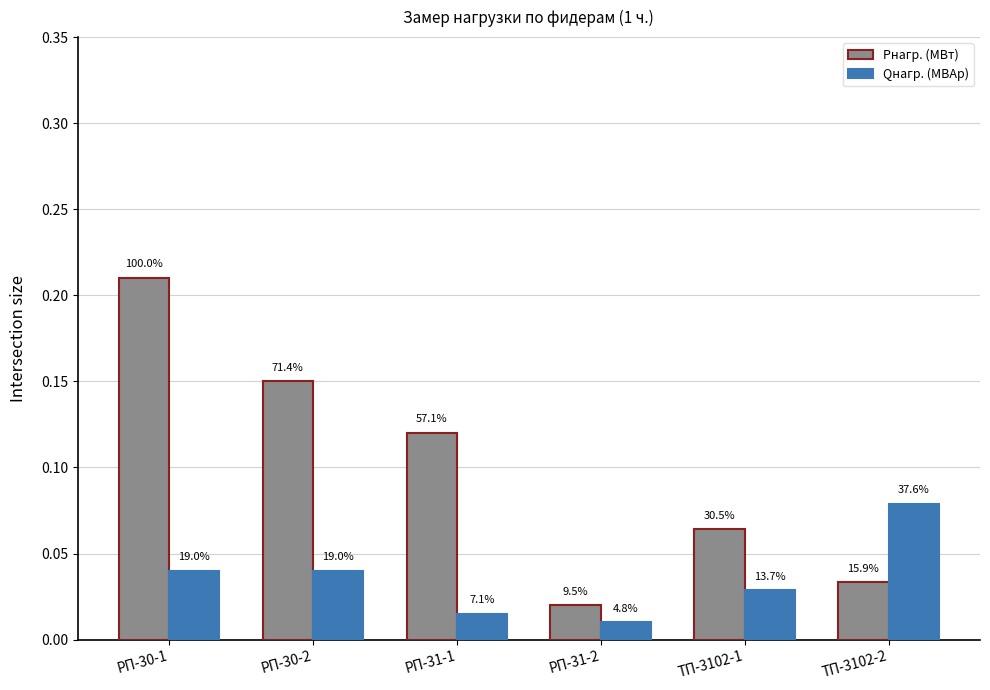

What are all the series names shown in the legend?

Pнагр. (МВт), Qнагр. (МВАр)